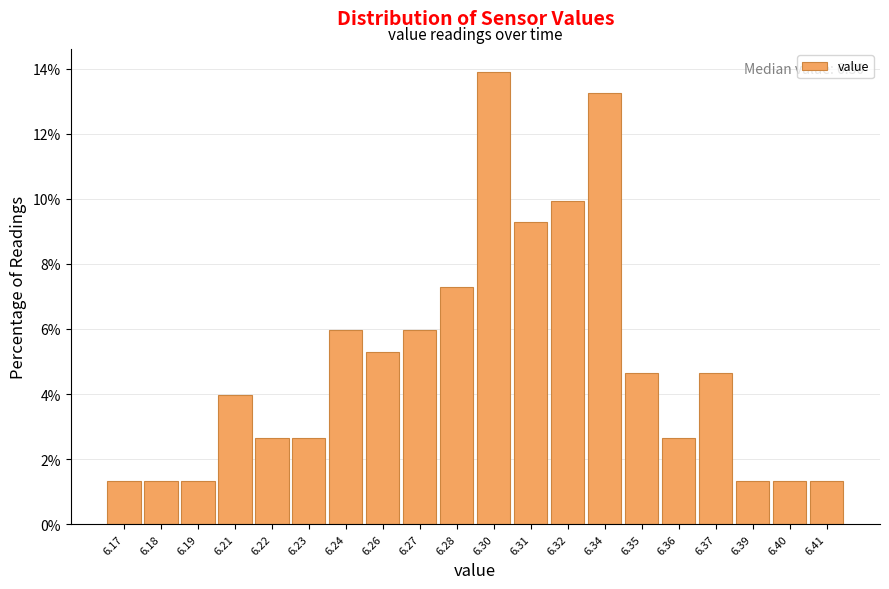

Reading right to left, what are all the values shown in this chart?

1.3	1.3	1.3	4.6	2.6	4.6	13.2	9.9	9.3	13.9	7.3	6.0	5.3	6.0	2.6	2.6	4.0	1.3	1.3	1.3